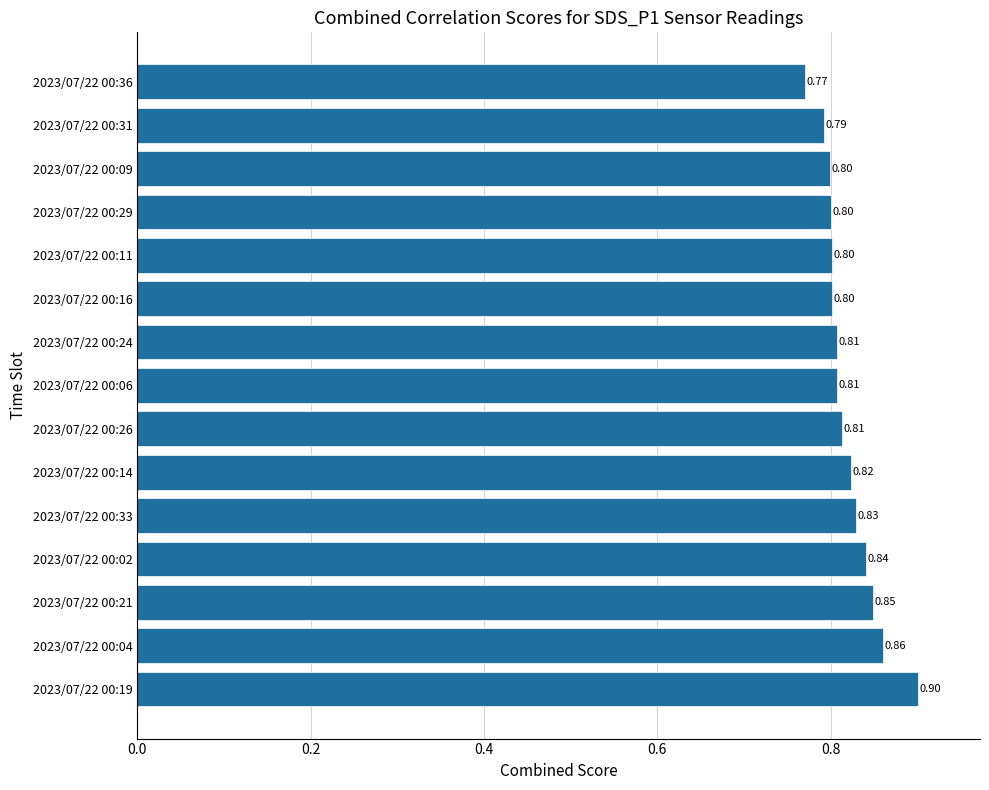

What is the sum of the values at 2023/07/22 00:04 and 2023/07/22 00:33?

1.7